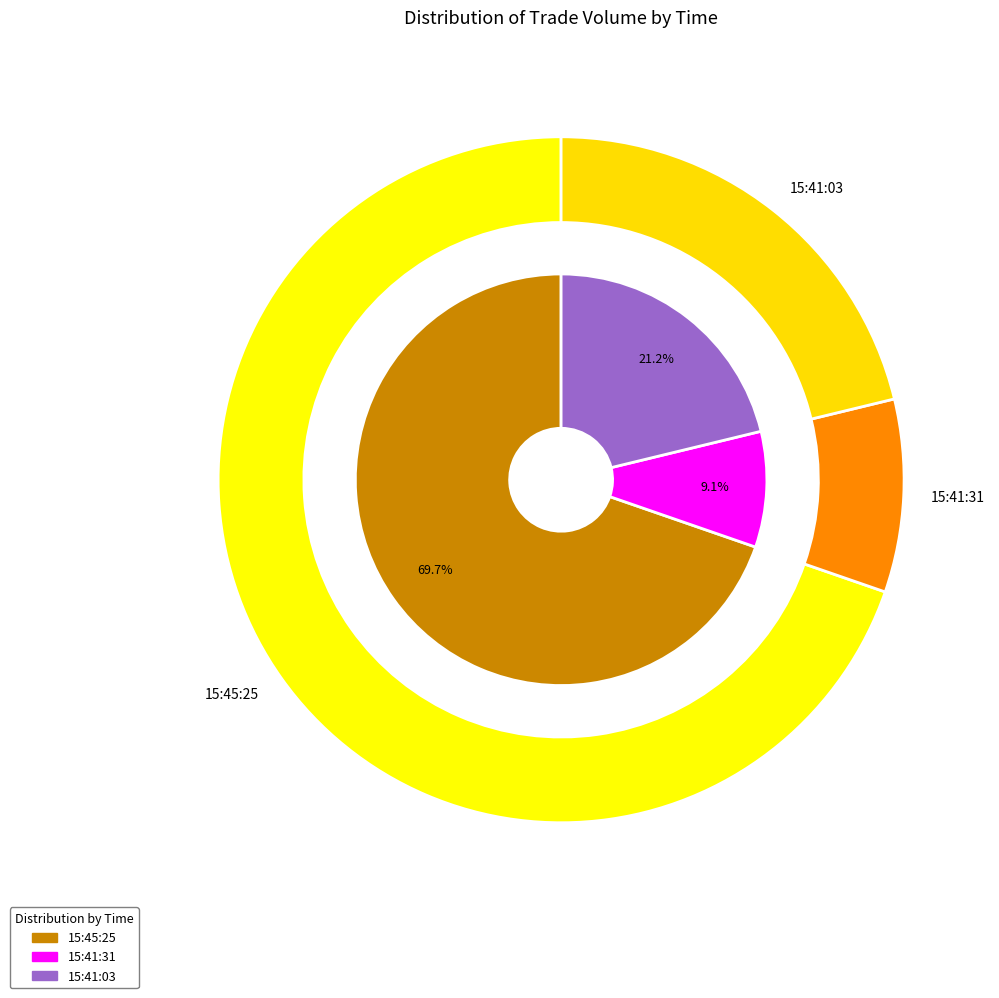

What is the majority slice?

15:45:25